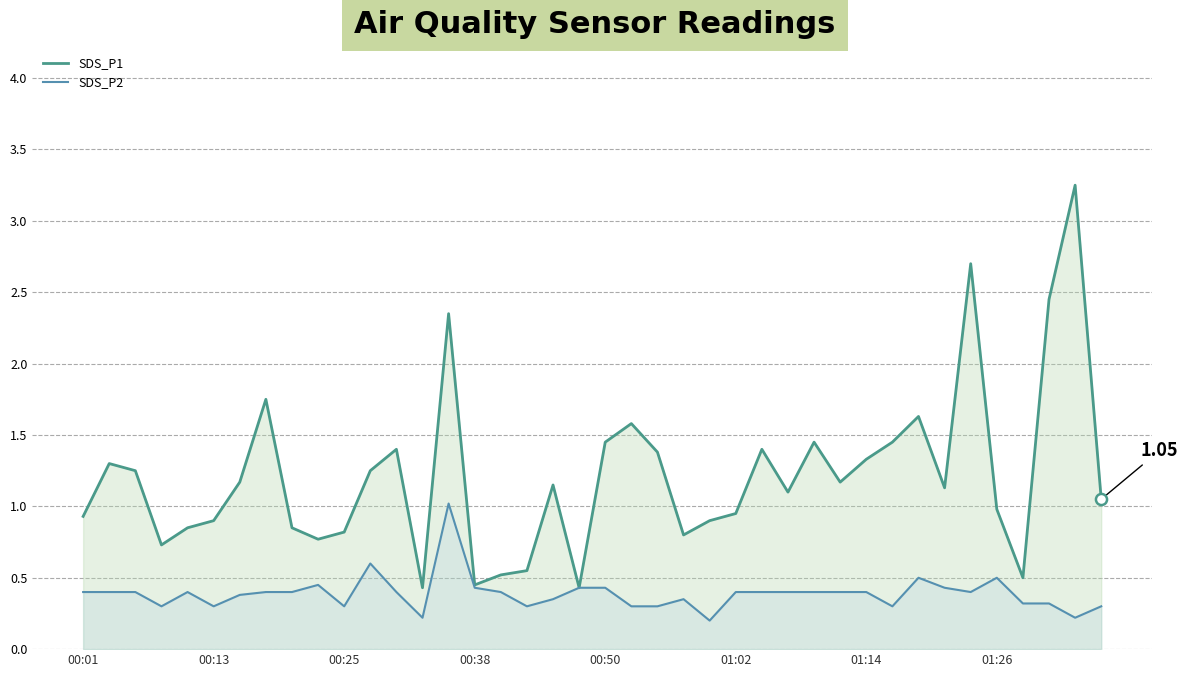

How many data points in SDS_P1 are less than 1?

17